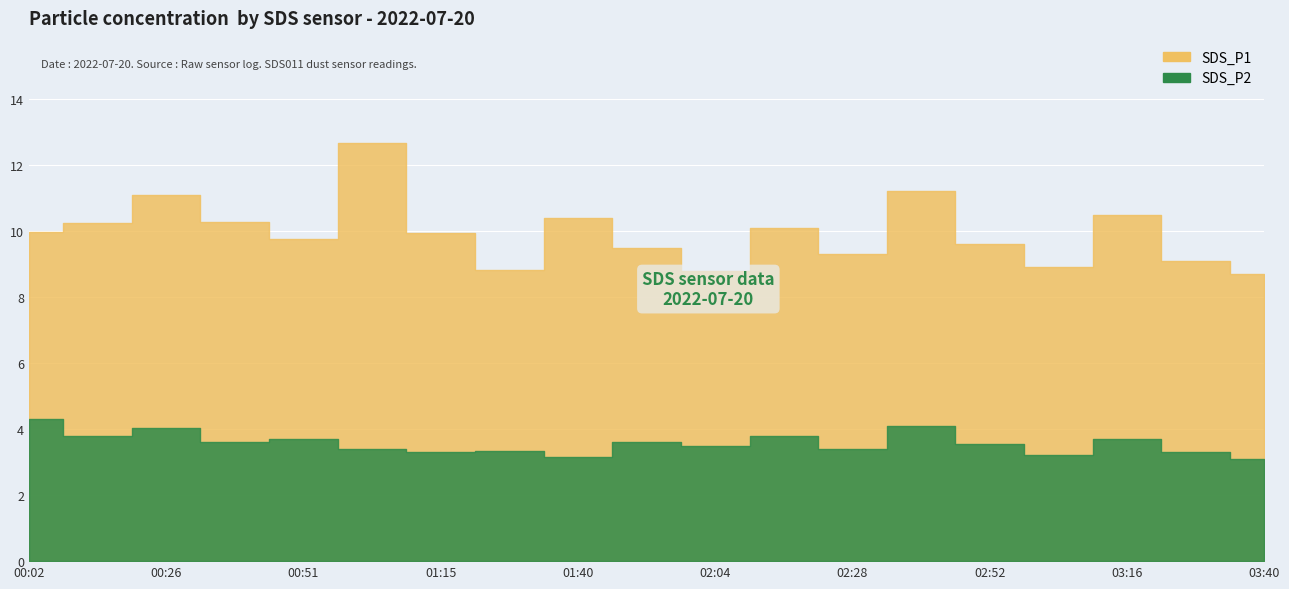

Reading left to right, extract all data points from this chart.

SDS_P1: 10.0	10.2	11.1	10.3	9.8	12.7	9.9	8.8	10.4	9.5	8.8	10.1	9.3	11.2	9.6	8.9	10.5	9.1	8.7
SDS_P2: 4.3	3.8	4.0	3.6	3.7	3.4	3.3	3.3	3.1	3.6	3.5	3.8	3.4	4.1	3.5	3.2	3.7	3.3	3.1